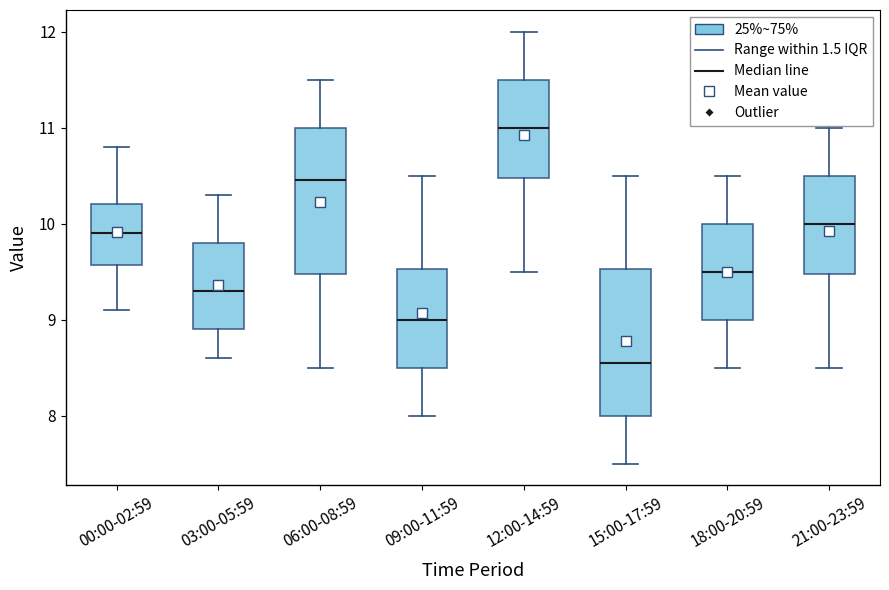

Where does the median line of the box for 00:00-02:59 sit on the y-axis? The values are not printed on the chart, so give them approximately, as read against the axis.

9.9